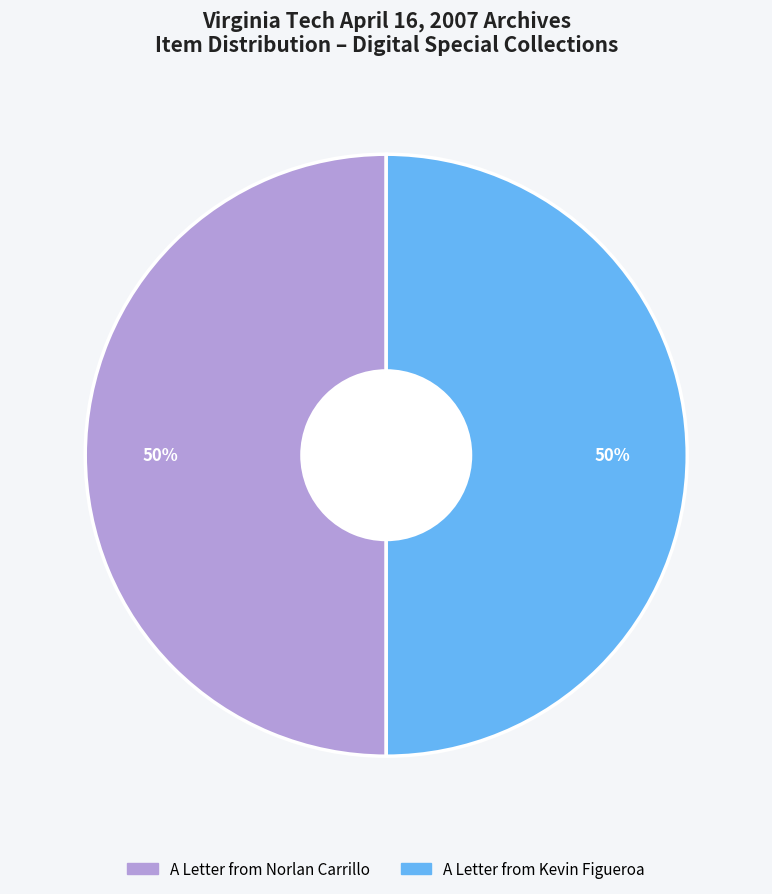

What percentage is the A Letter from Norlan Carrillo slice, to the nearest percent?

50%